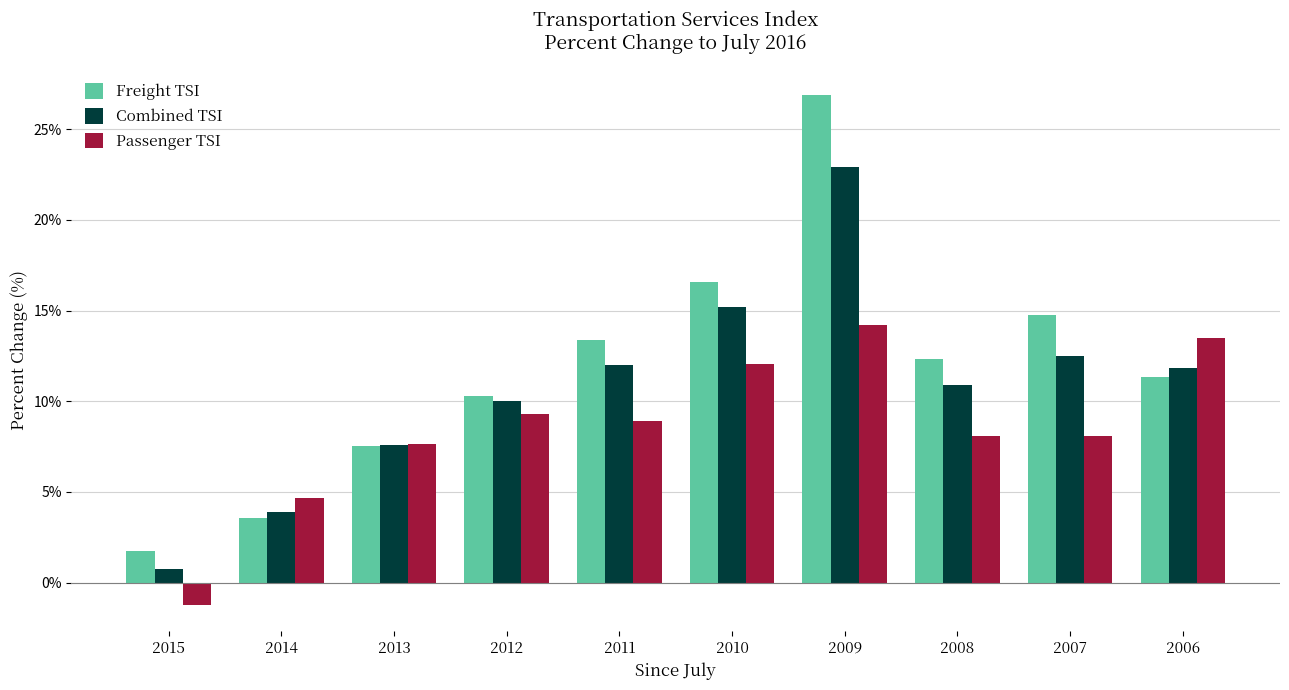

At how many categories does at least one series exceed 25?

1